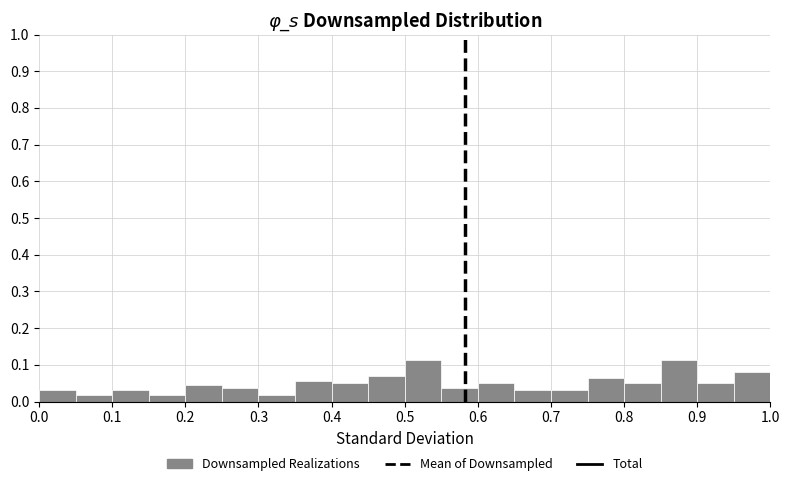

What is the height of the bar covering 0.95 to 1.00 on the x-axis? The values are not printed on the chart, so give them approximately, as read against the axis.

0.08